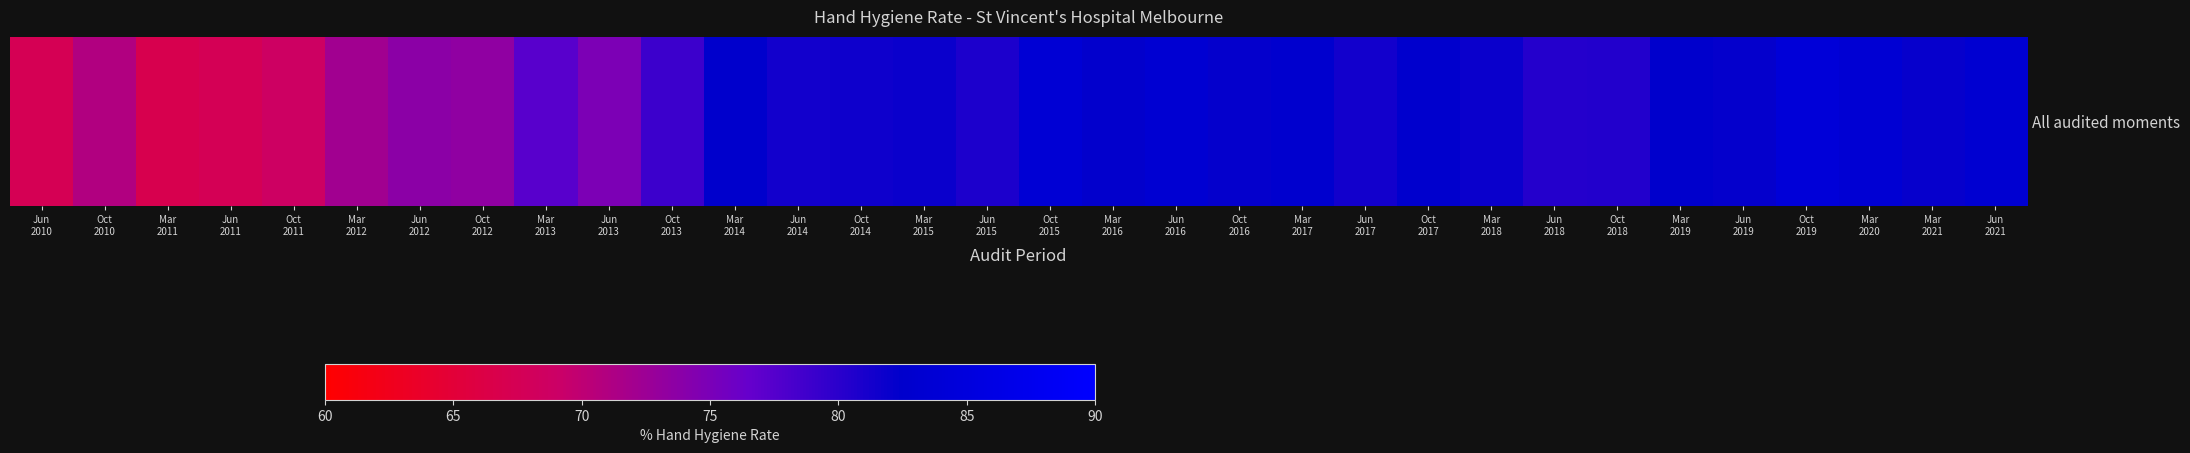

Is it true that the value at Oct
2010 is 32.4?

False